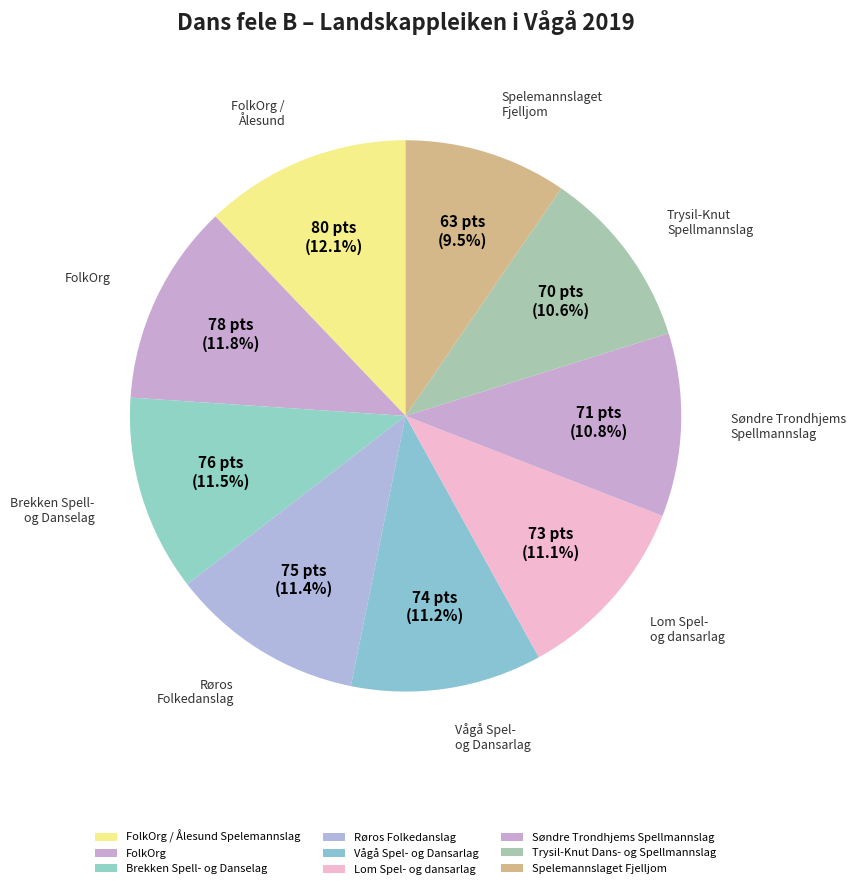

The Søndre Trondhjems Spellmannslag slice represents 2% of the pie. True or false?

False